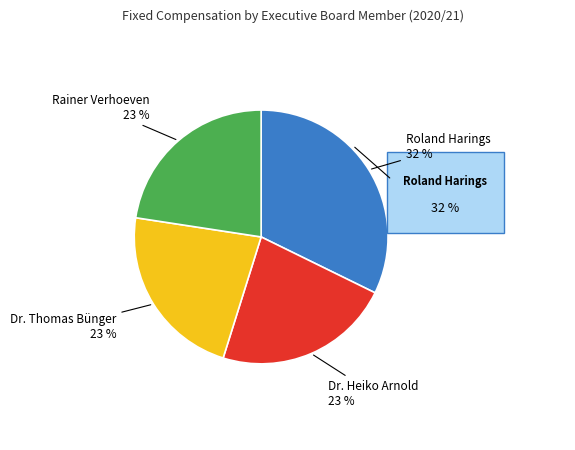

Count the number of slices in the pie.

4